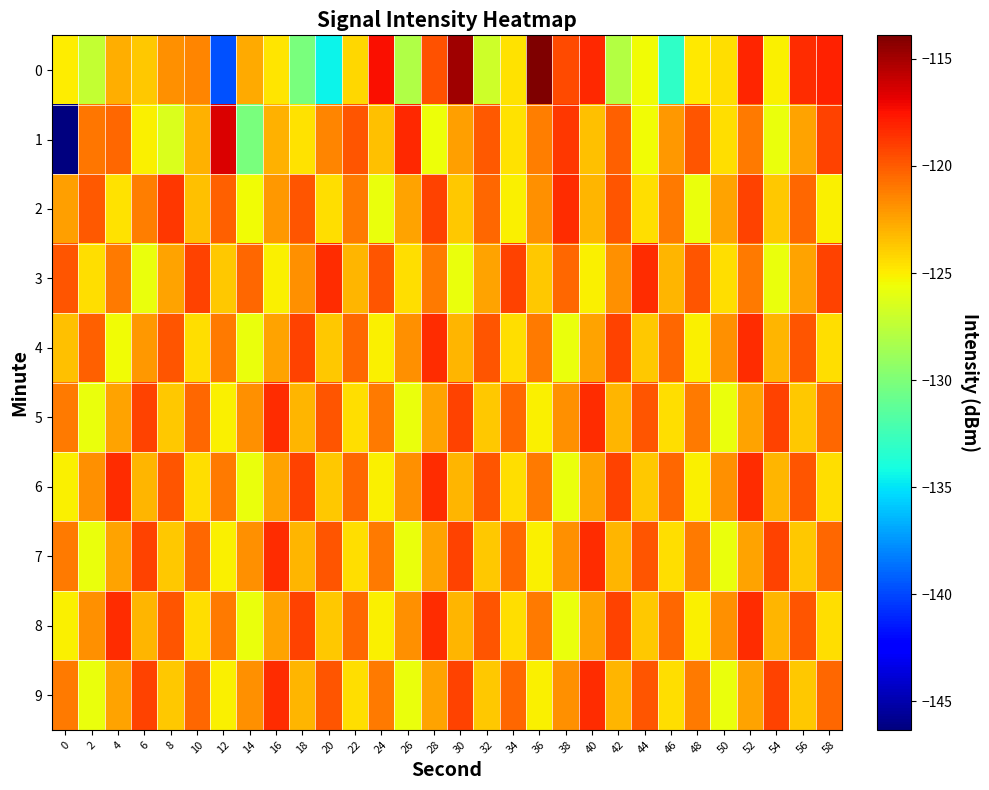

What is the smallest value displayed?

-146.3